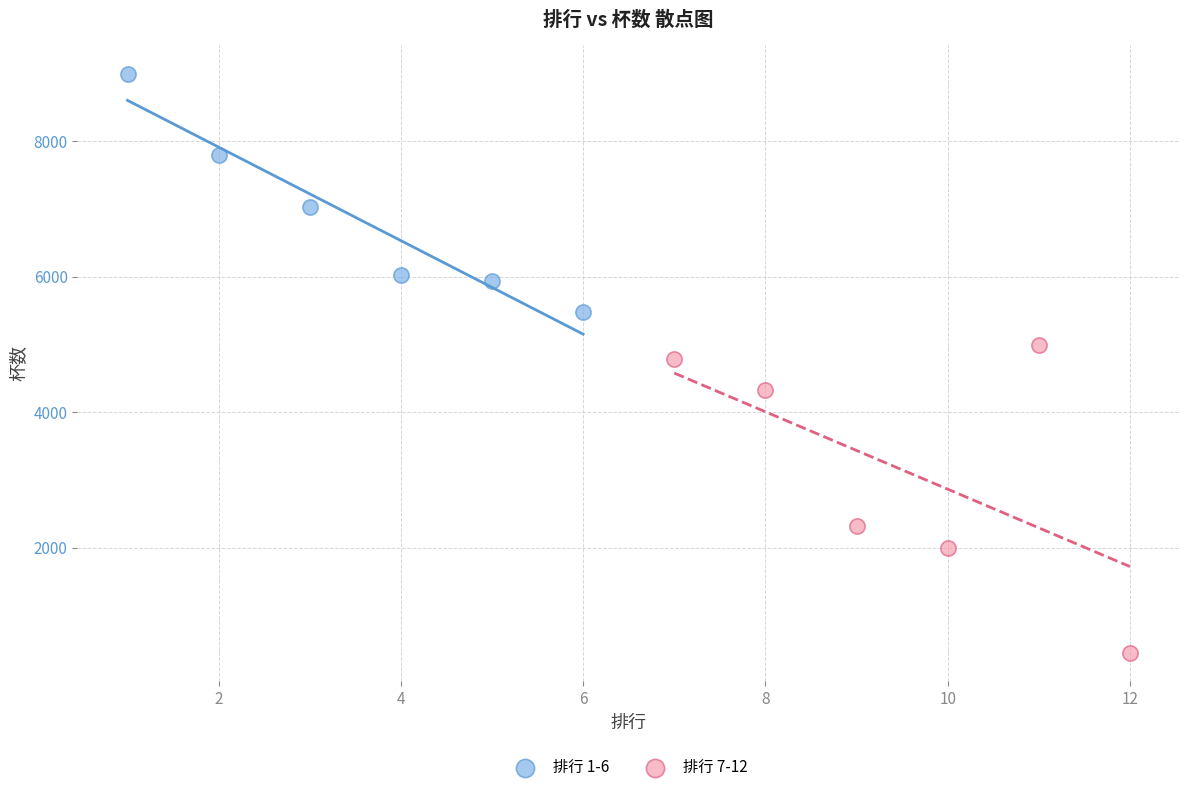

Which series has the largest Y range (max minus min)?

排行 7-12